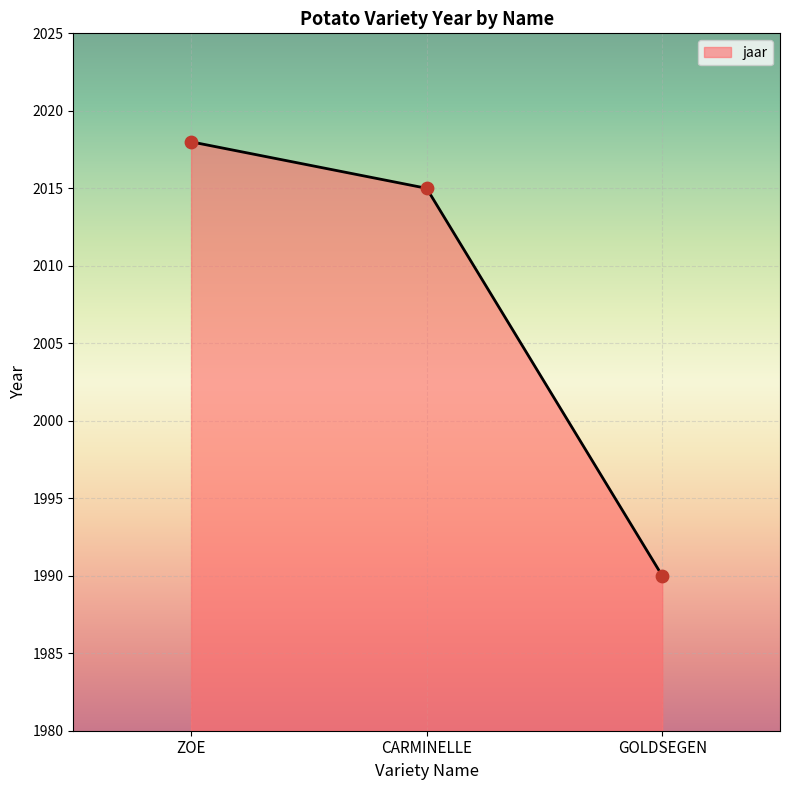

What is the change in value from CARMINELLE to GOLDSEGEN?

-25